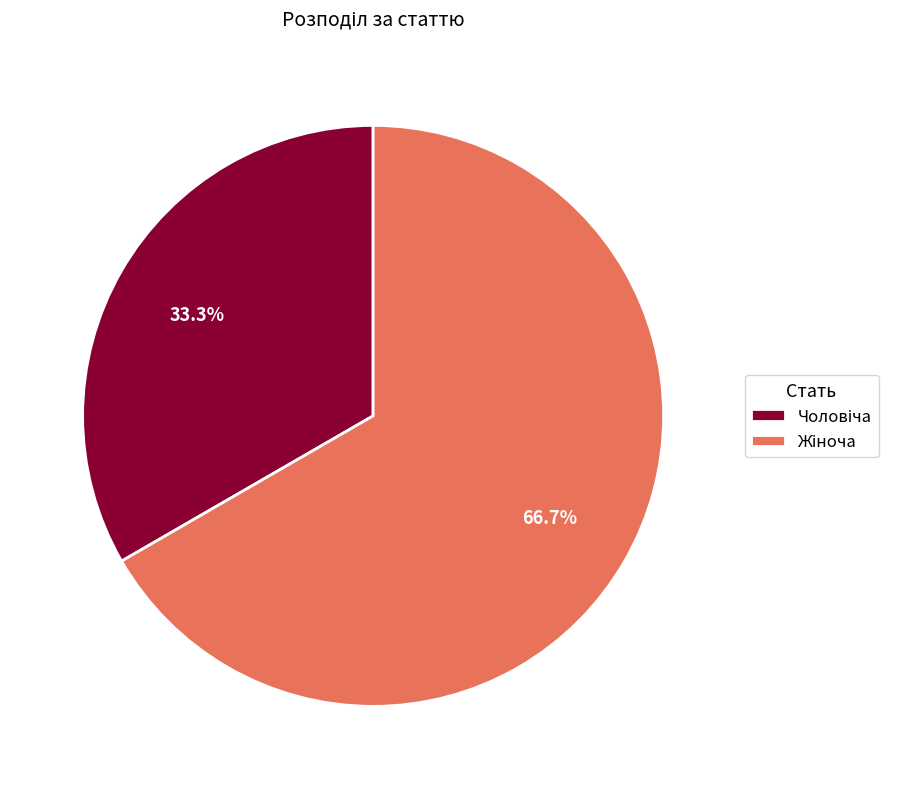

Is there any slice that represents more than half of the pie?

Yes